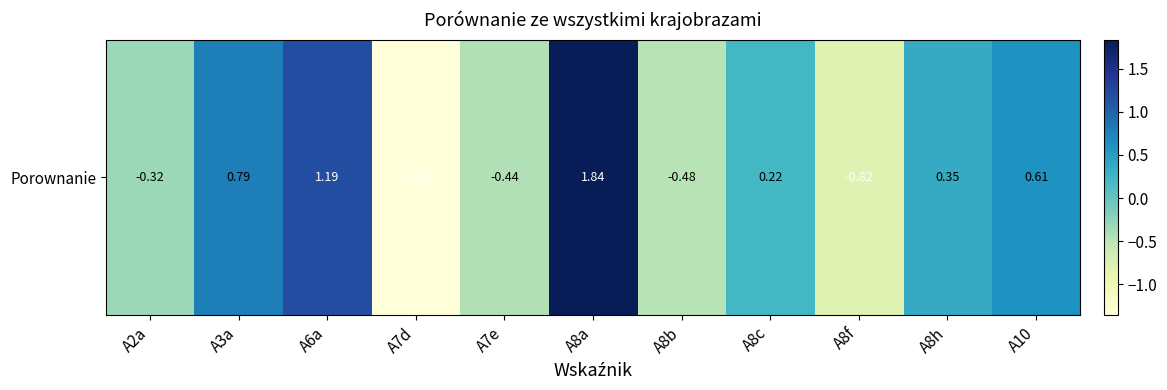

Read the value at A6a.

1.2